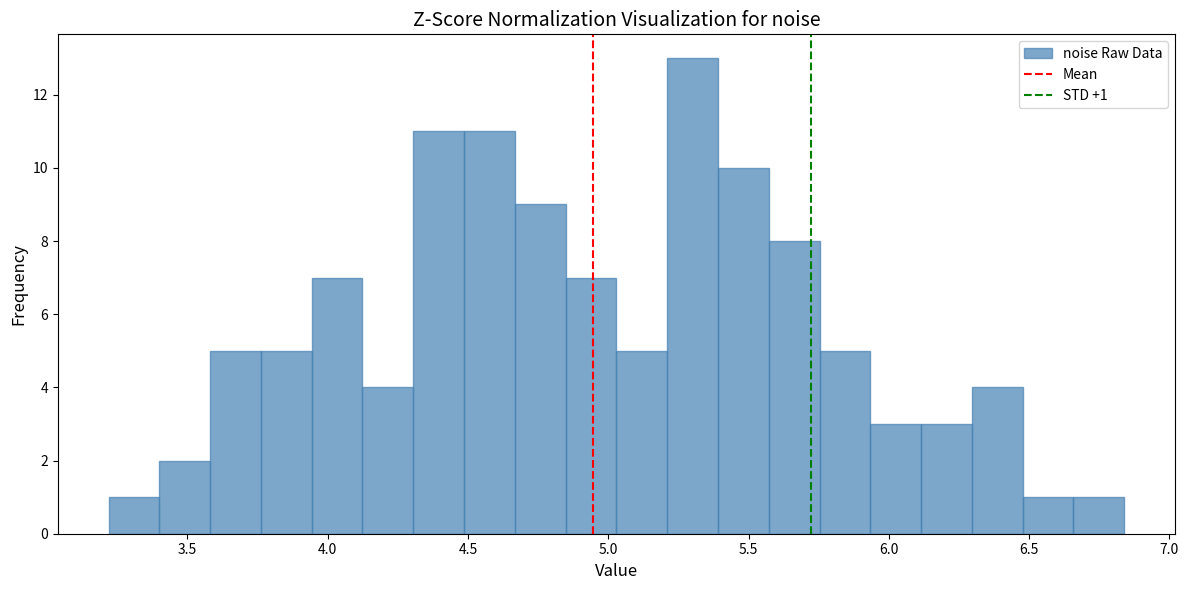

Read against the x-axis, roughly where is the centre of the tallest bar?

5.30